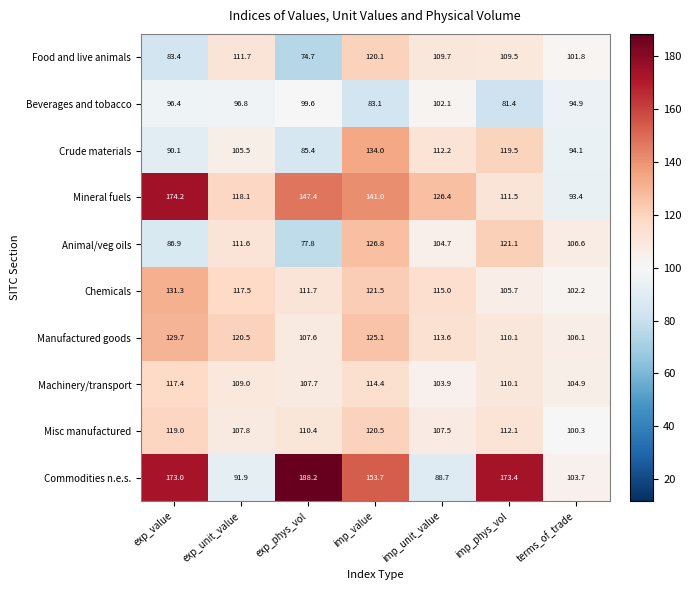

What is the sum of all Beverages and tobacco values?

654.3